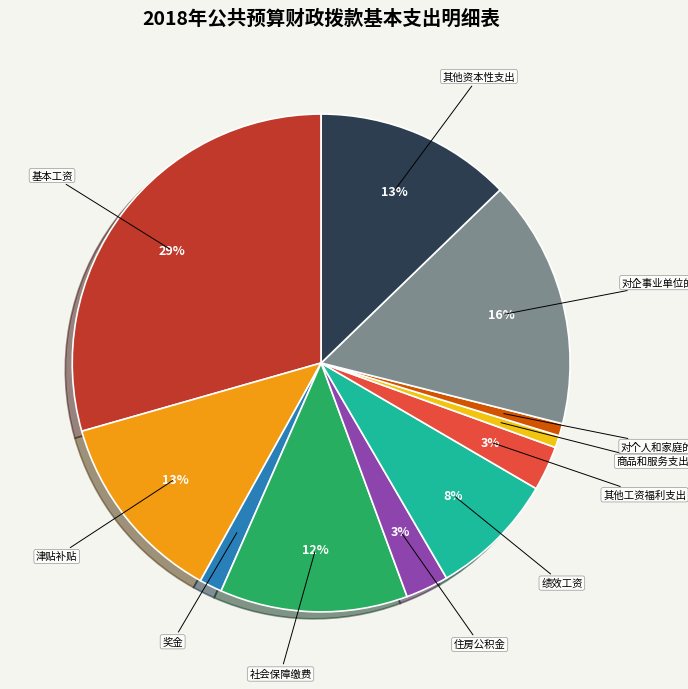

How many slices are in this pie chart?

11